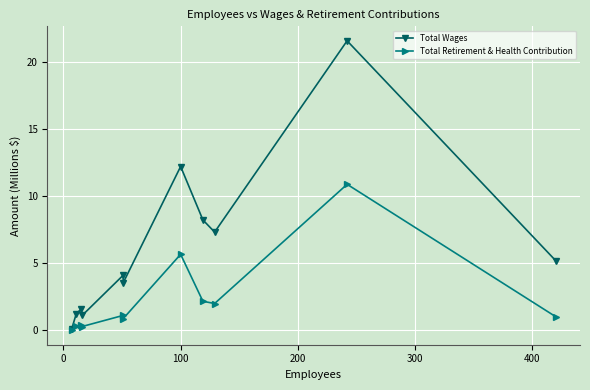

How many data points in Total Wages are above 4?

6